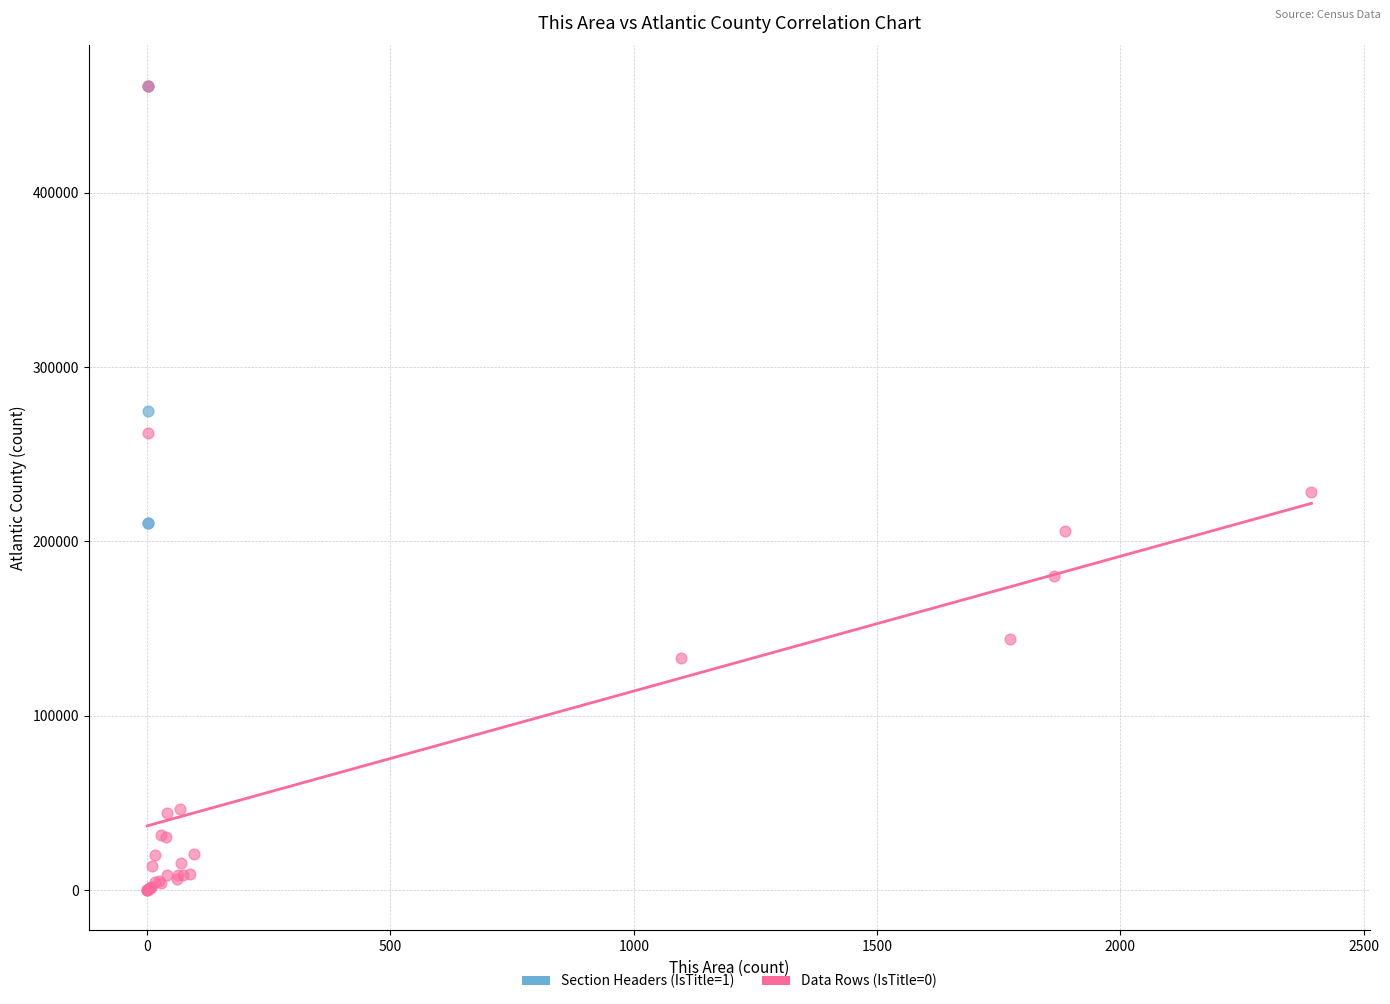

What are all the series names shown in the legend?

Section Headers (IsTitle=1), Data Rows (IsTitle=0)